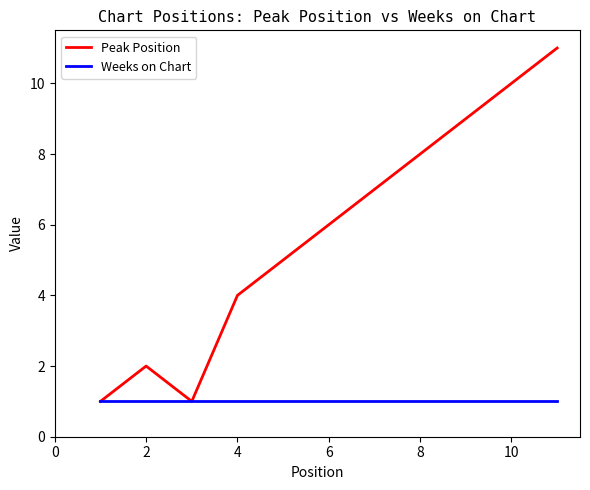

Count the number of data series in this chart.

2